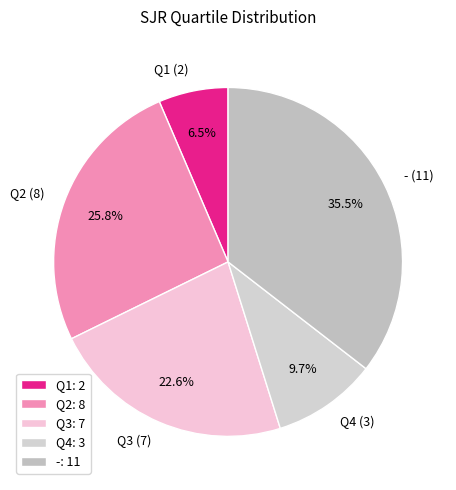

Is there any slice that represents more than half of the pie?

No